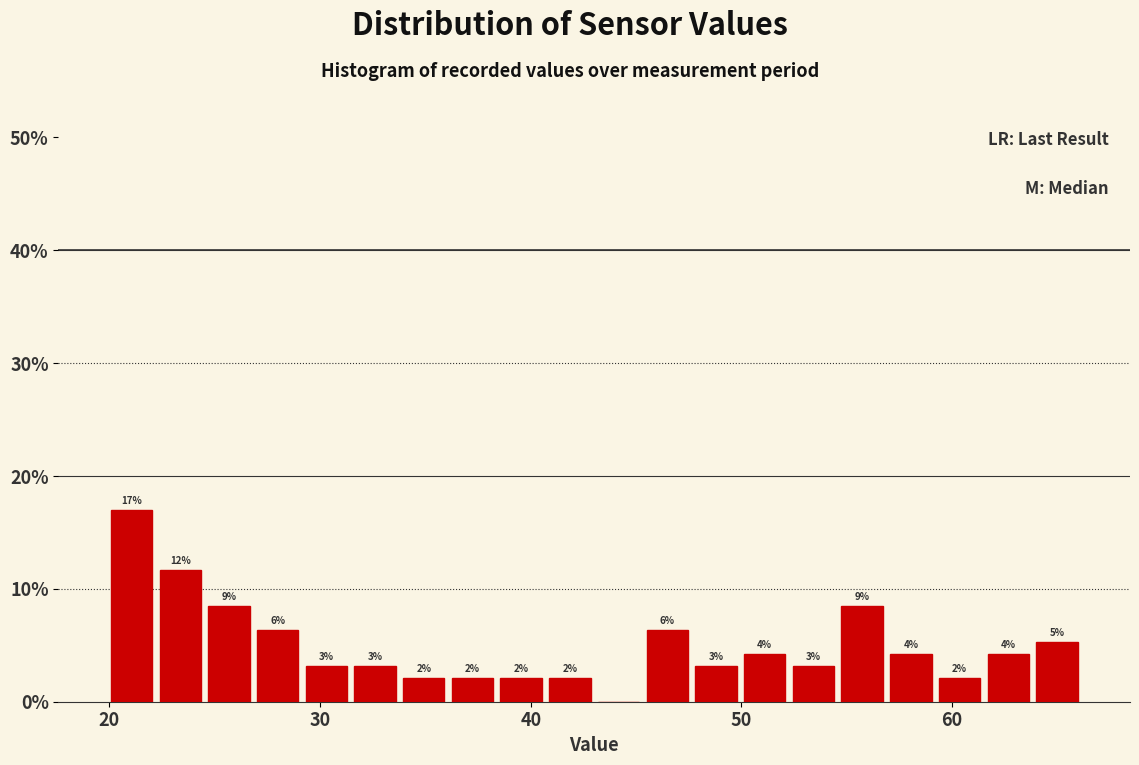

Read against the x-axis, roughly where is the centre of the tallest bar?

21